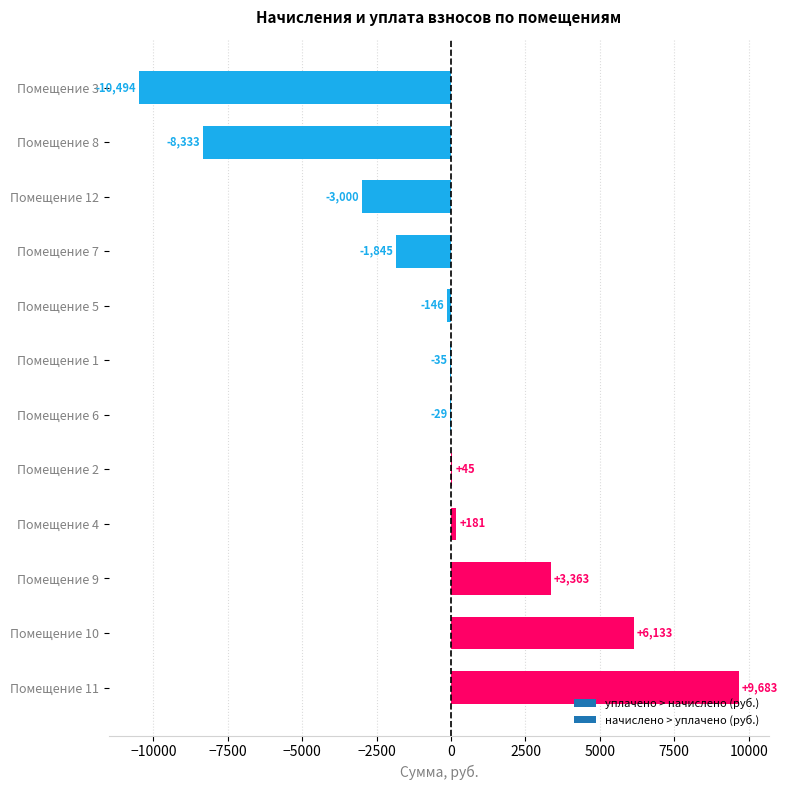

Between Помещение 5 and Помещение 8, which is larger?

Помещение 5